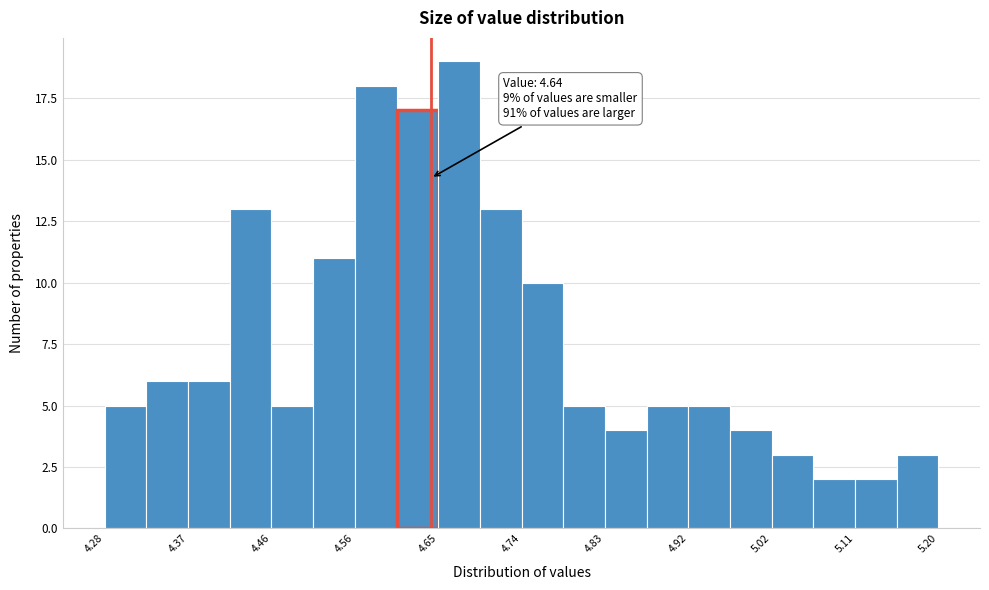

Over which range of the x-axis is the bar tallest?

4.648 to 4.694